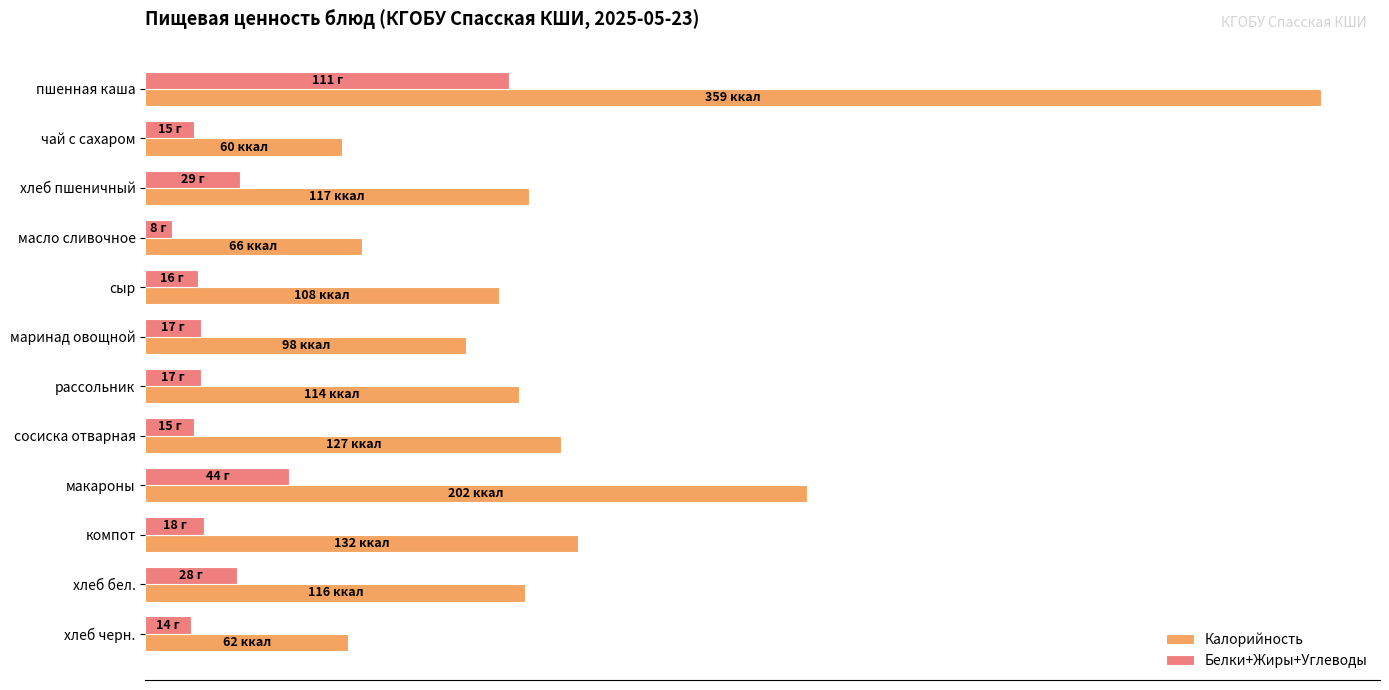

What are all the series names shown in the legend?

Калорийность, Белки+Жиры+Углеводы